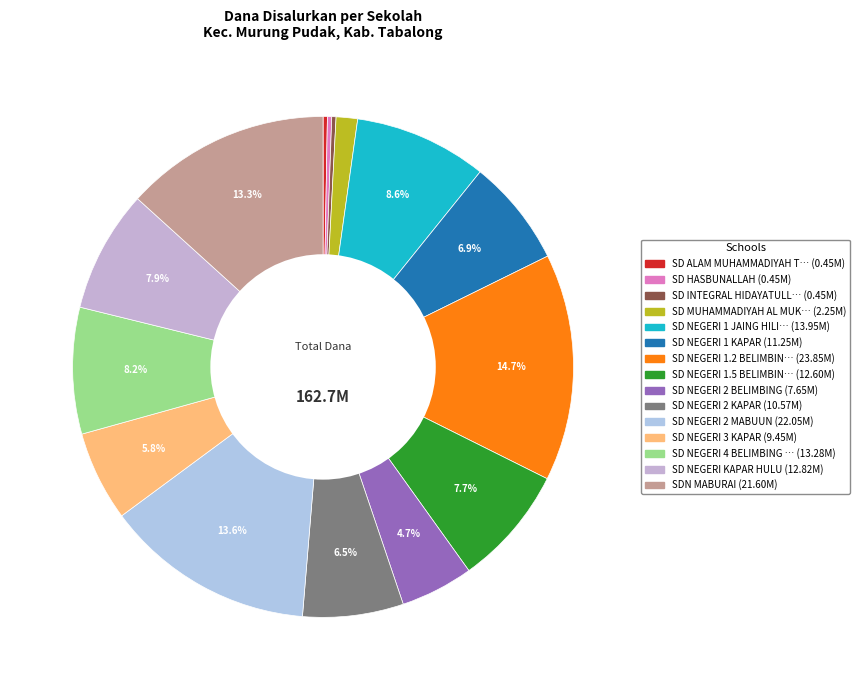

Rank the categories by value from lowest to highest.

SD ALAM MUHAMMADIYAH TABALONG, SD HASBUNALLAH, SD INTEGRAL HIDAYATULLAH, SD MUHAMMADIYAH AL MUKHLISHIN, SD NEGERI 2 BELIMBING, SD NEGERI 3 KAPAR, SD NEGERI 2 KAPAR, SD NEGERI 1 KAPAR, SD NEGERI 1.5 BELIMBING, SD NEGERI KAPAR HULU, SD NEGERI 4 BELIMBING RAYA, SD NEGERI 1 JAING HILIR, SDN MABURAI, SD NEGERI 2 MABUUN, SD NEGERI 1.2 BELIMBING RAYA